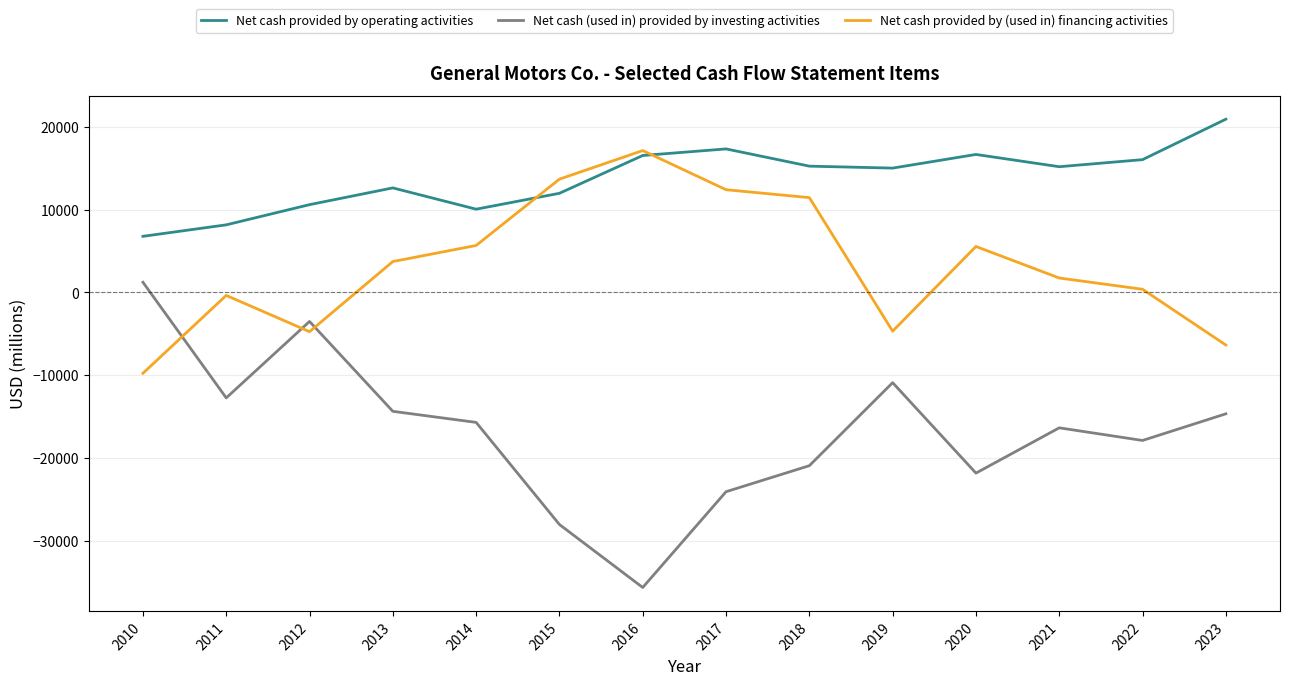

At which label is Net cash (used in) provided by investing activities closest to -17205?

2022